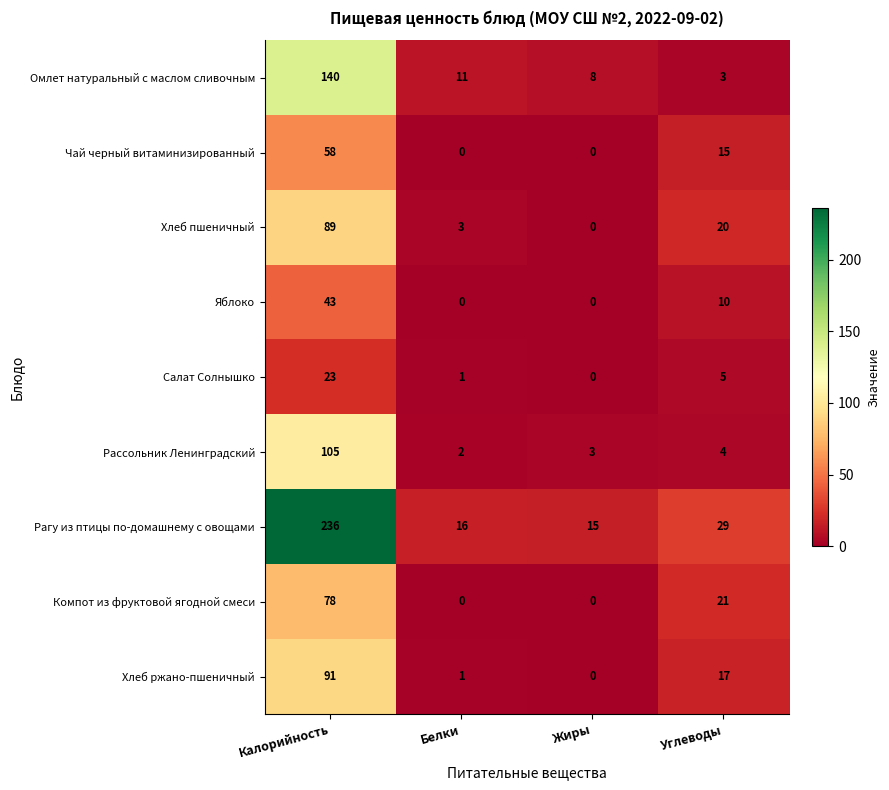

What is the total value across all series at Белки?

34